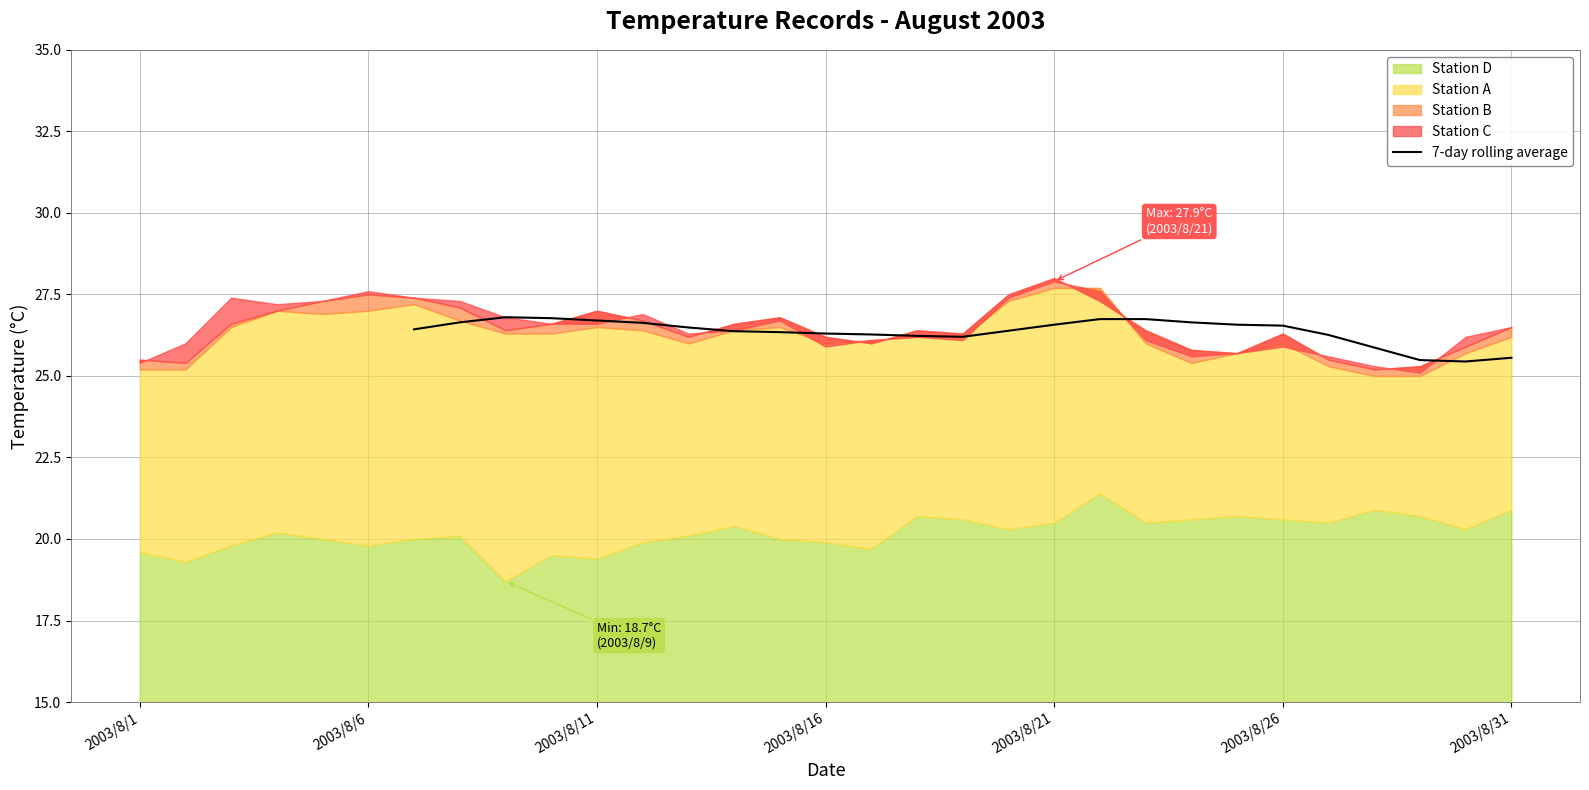

True or false: 7-day rolling average has a value of 25.6 at 2003/8/31.

True